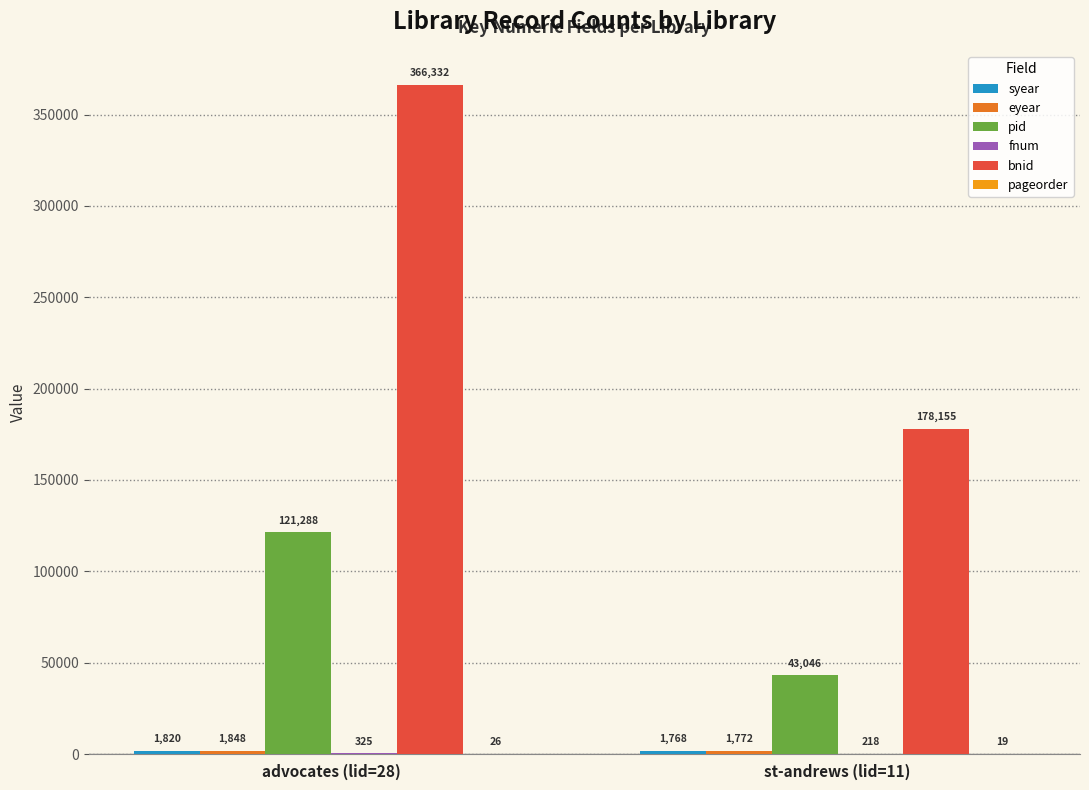

Is it true that bnid equals 304260 at st-andrews (lid=11)?

False